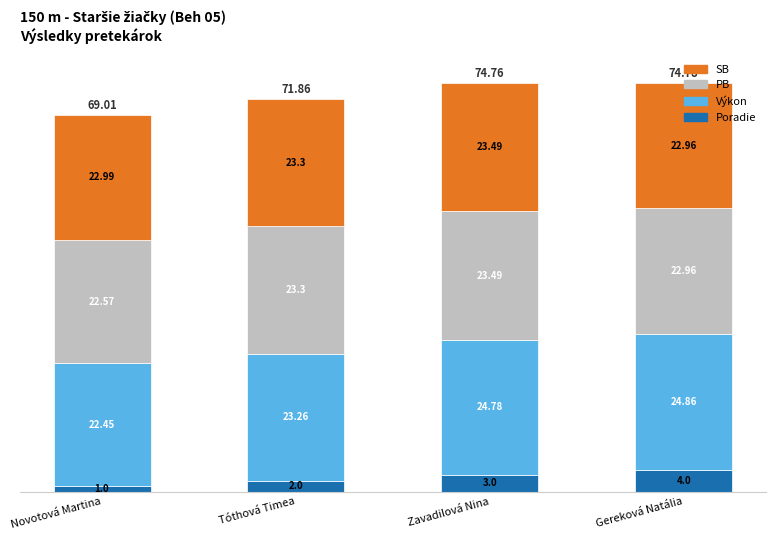

How many bars are there in total?

4